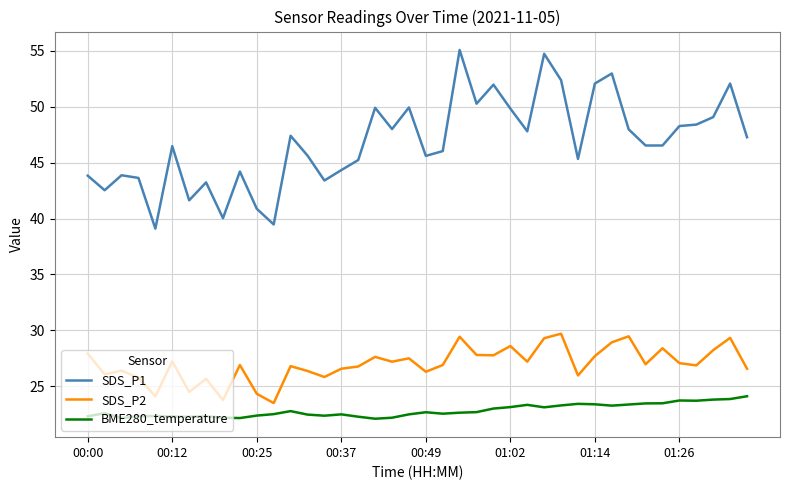

True or false: BME280_temperature and SDS_P1 intersect in this chart.

False